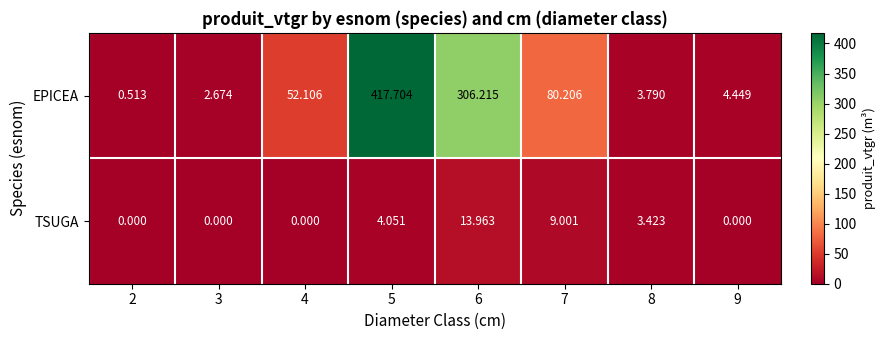

List the series in order of their peak value, highest first.

EPICEA, TSUGA